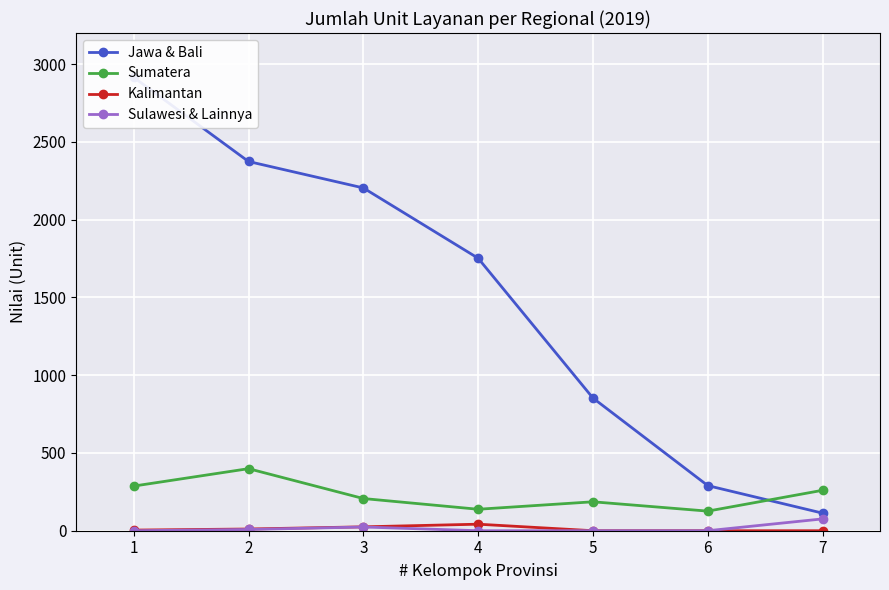

True or false: Jawa & Bali has more than 2 points higher than both neighbors.

False